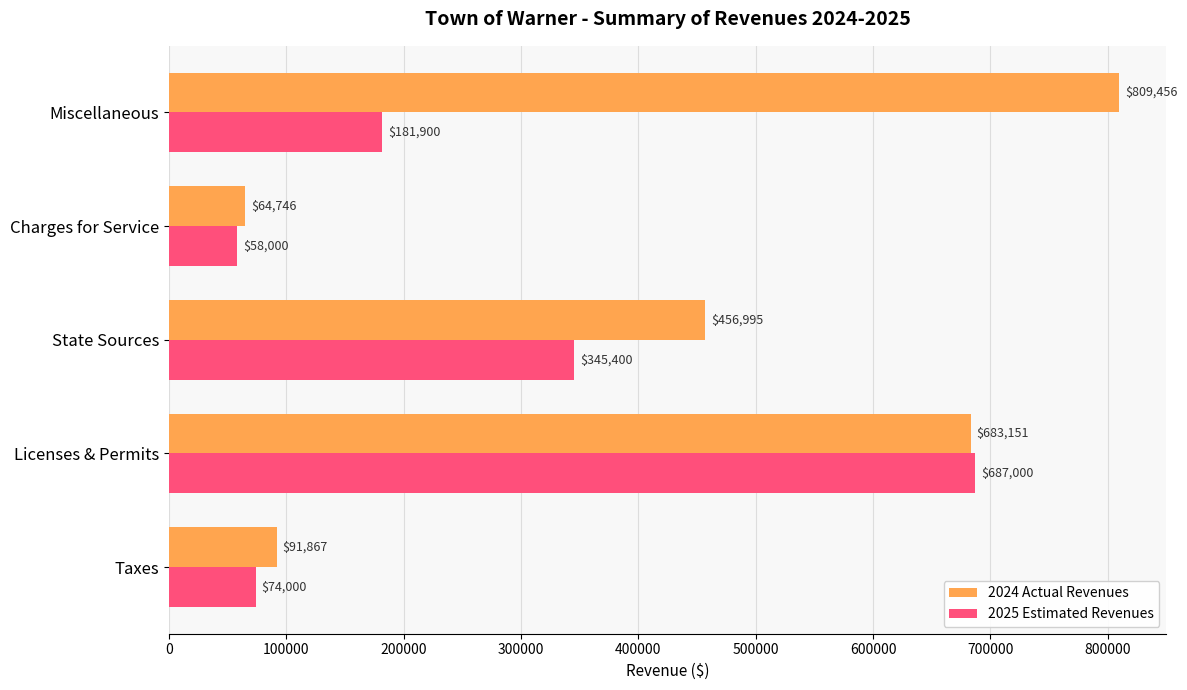

The 2025 Estimated Revenues series shows 20447 at Taxes. True or false?

False